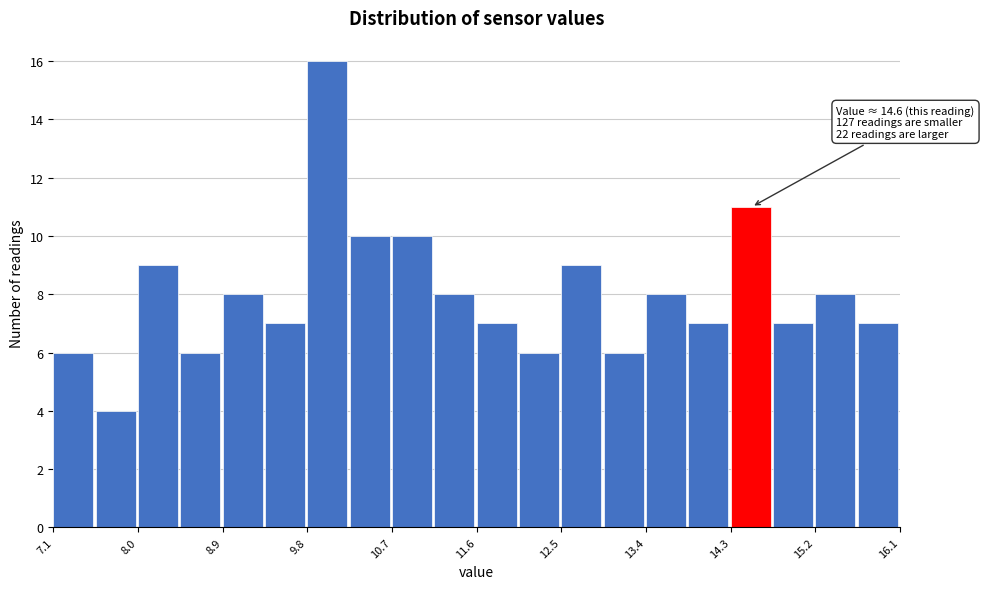

Over which range of the x-axis is the bar tallest?

9.80 to 10.25